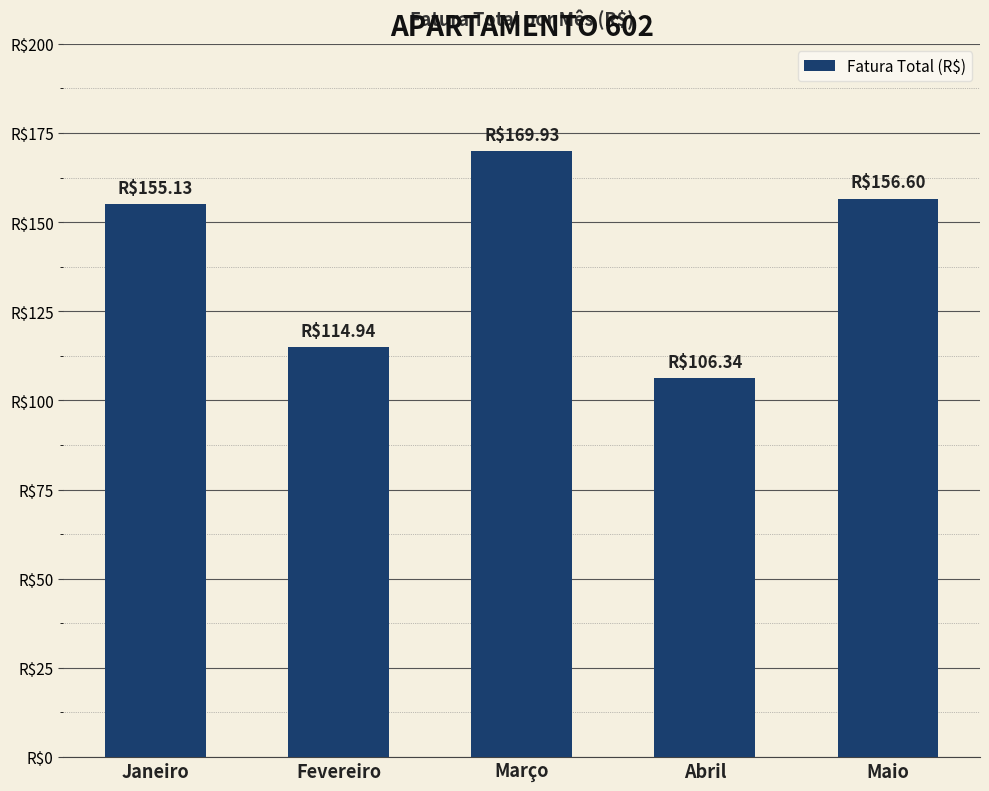

What is the difference between the maximum and minimum values?

63.6